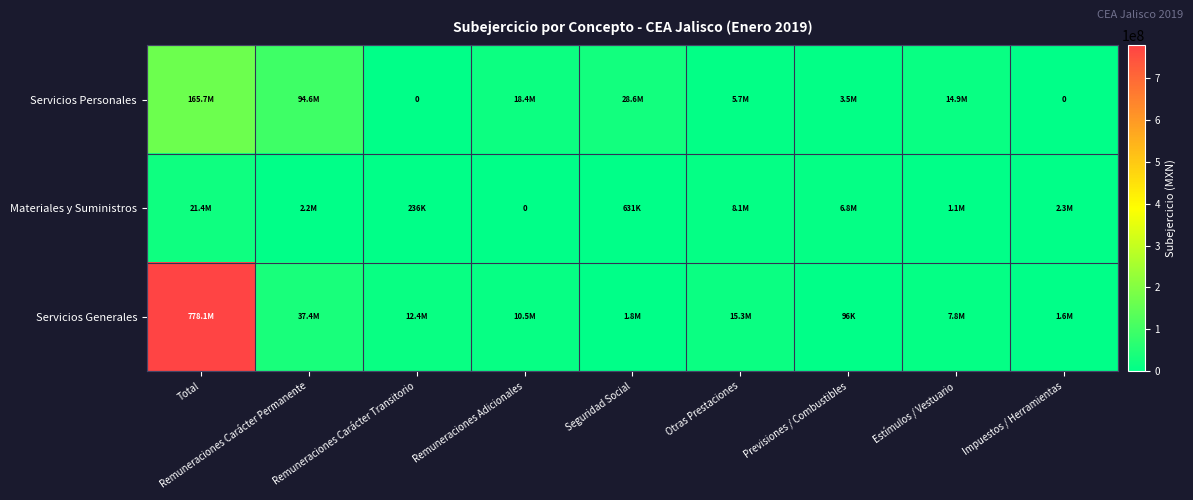

How many series are shown in this chart?

3